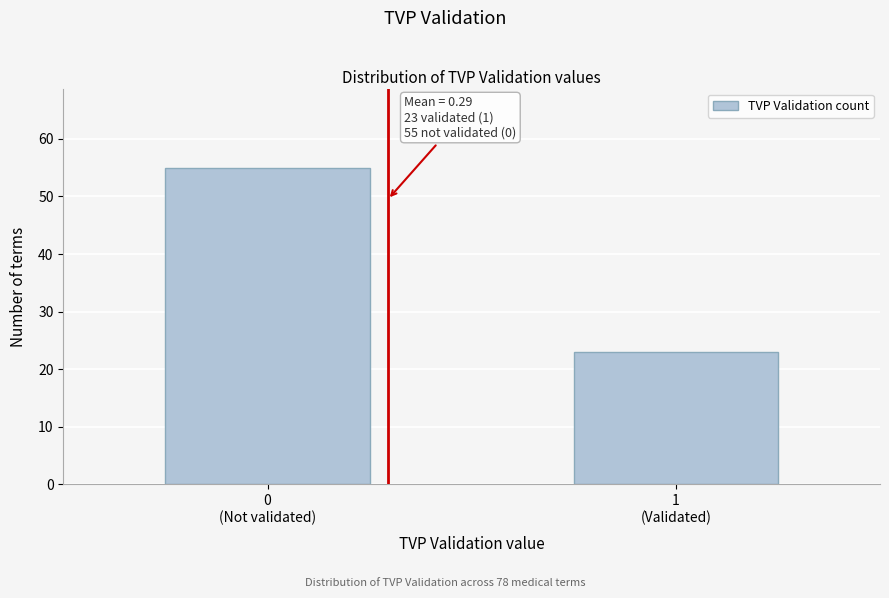

Reading left to right, extract all data points from this chart.

55	23